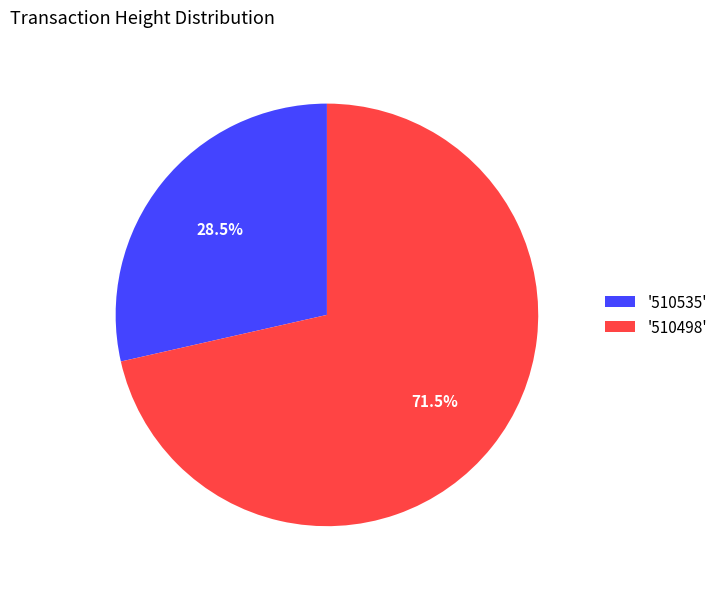

To the nearest percent, what is the average slice percentage?

50%